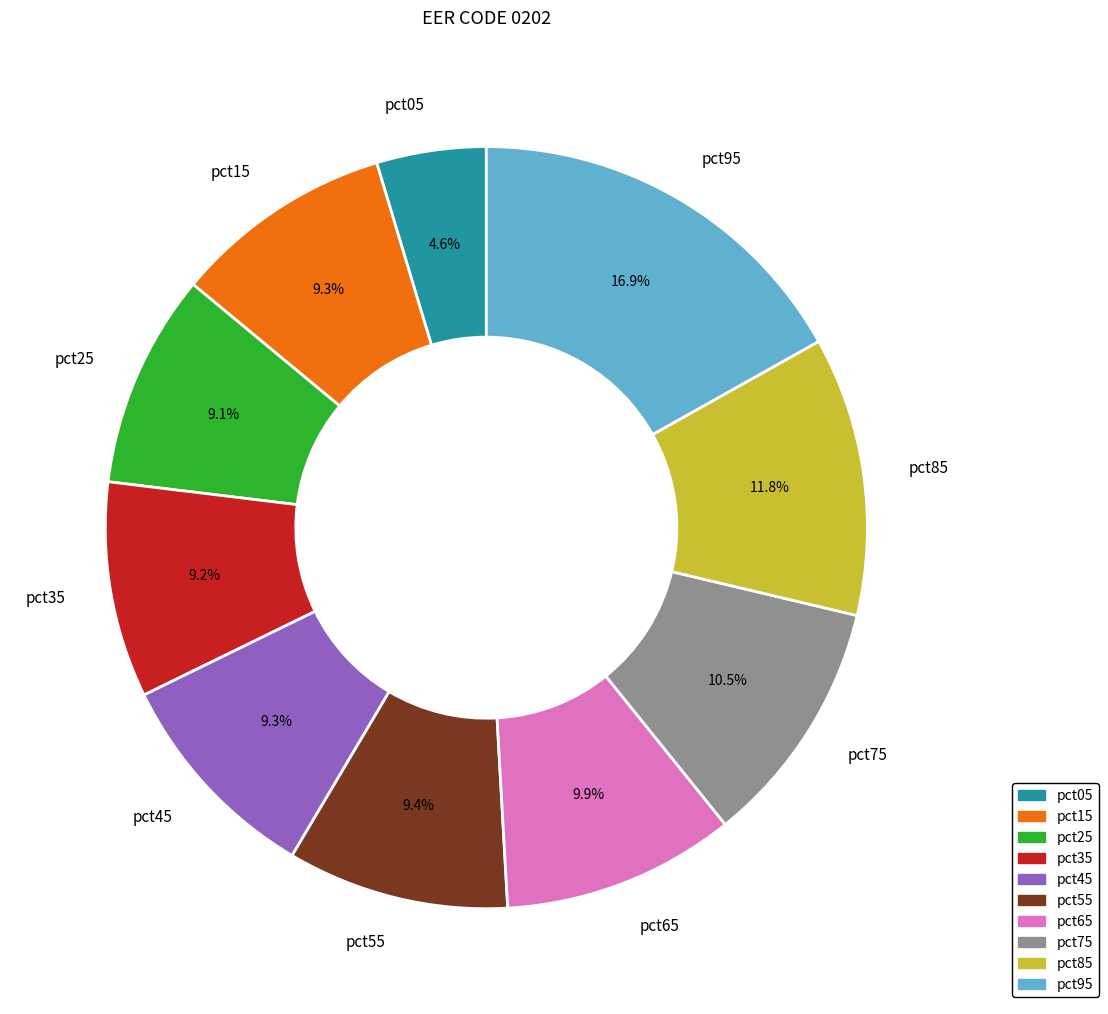

Which category has the smallest portion of the pie?

pct05